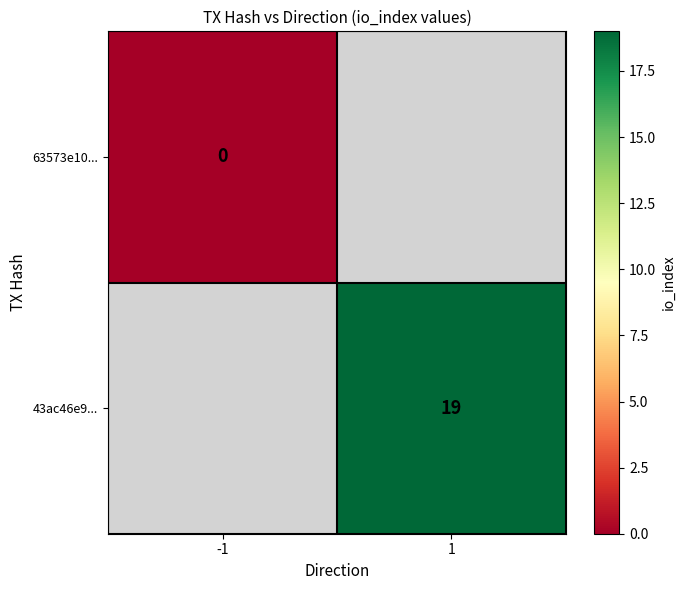

Which has a higher value, -1 or 1?

1